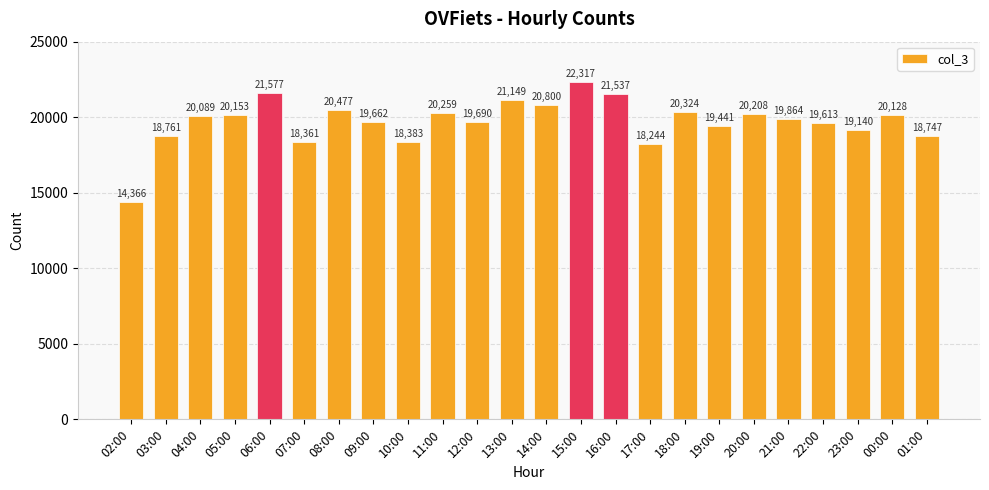

Is it true that the value at 05:00 is 20153?

True